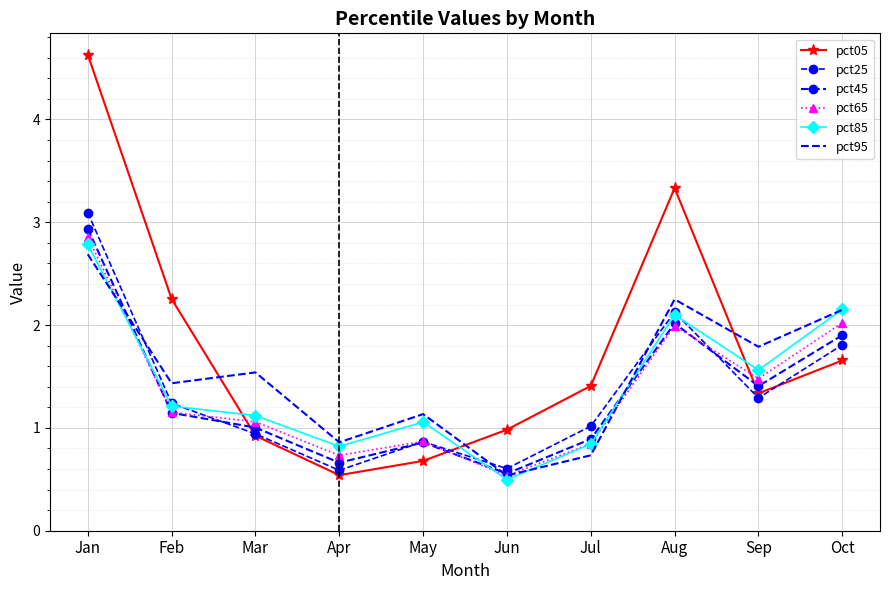

Reading left to right, transcribe all the data shown in this chart.

pct05: 4.6	2.3	0.9	0.5	0.7	1.0	1.4	3.3	1.3	1.7
pct25: 3.1	1.2	0.9	0.6	0.9	0.6	1.0	2.1	1.3	1.8
pct45: 2.9	1.1	1.0	0.7	0.9	0.6	0.9	2.0	1.4	1.9
pct65: 2.9	1.2	1.1	0.7	0.9	0.5	0.8	2.0	1.5	2.0
pct85: 2.8	1.2	1.1	0.8	1.1	0.5	0.8	2.1	1.6	2.2
pct95: 2.7	1.4	1.5	0.9	1.1	0.5	0.7	2.3	1.8	2.1